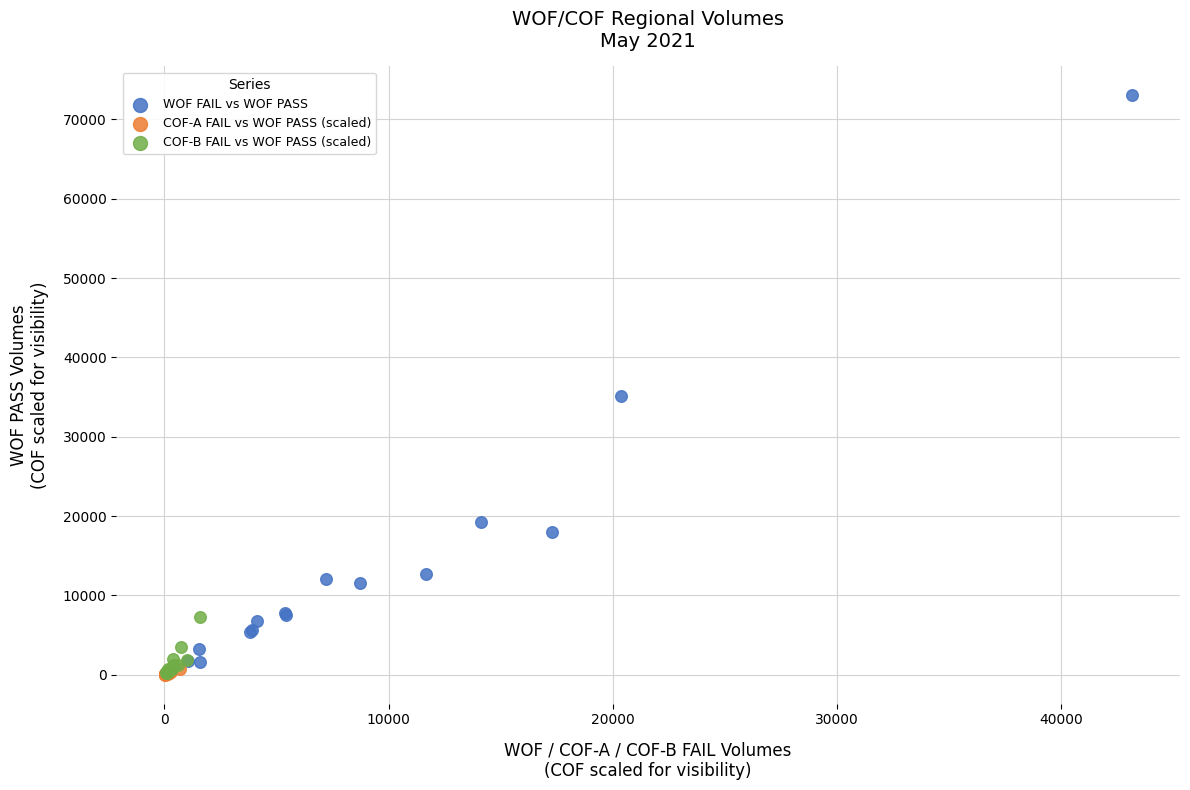

Which series contains the highest Y value?

WOF FAIL vs WOF PASS